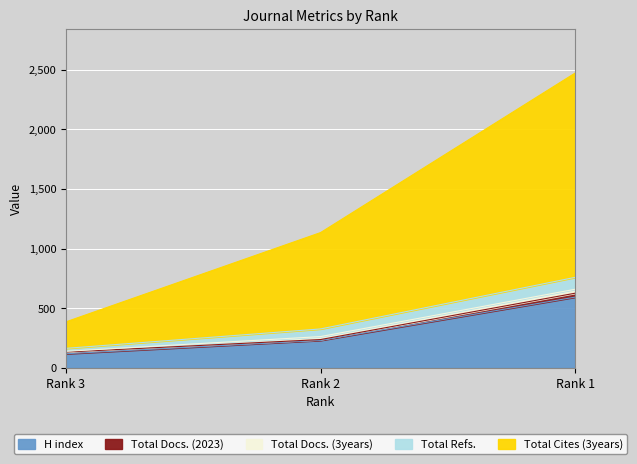

At which label is H index closest to 354?

Rank 2